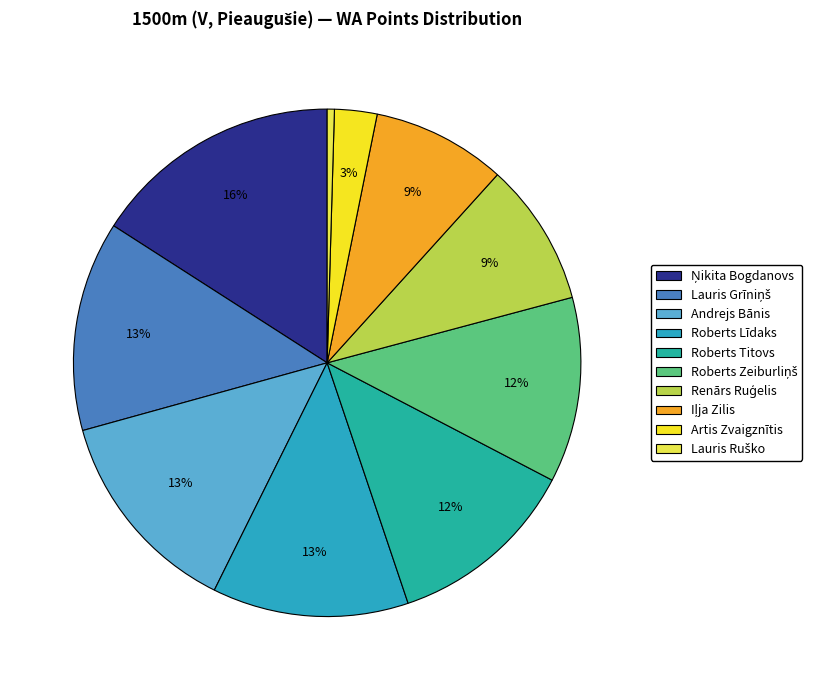

Does any single category account for the majority?

No